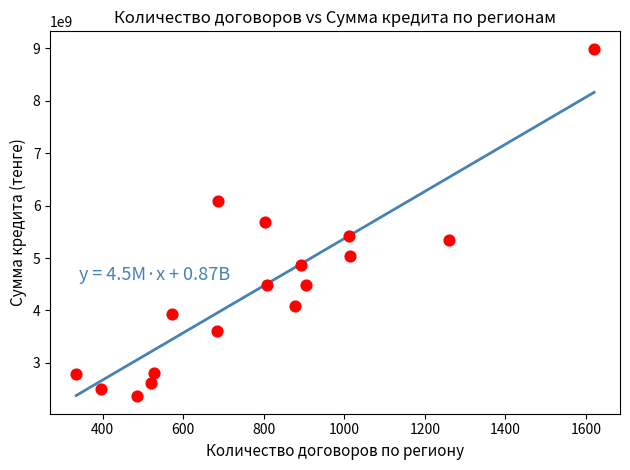

What is the range of Y values (max minus min)?

6634298855.0